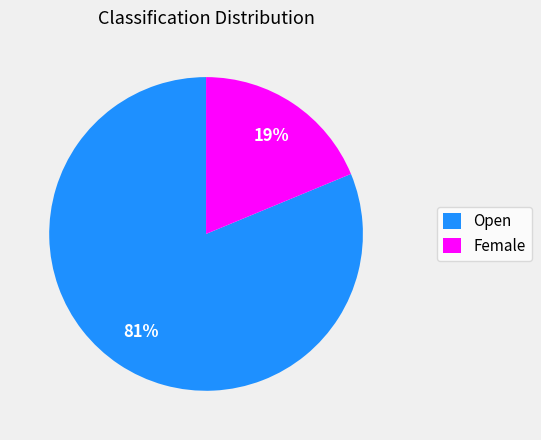

Is it true that Open is 81% of the pie?

True